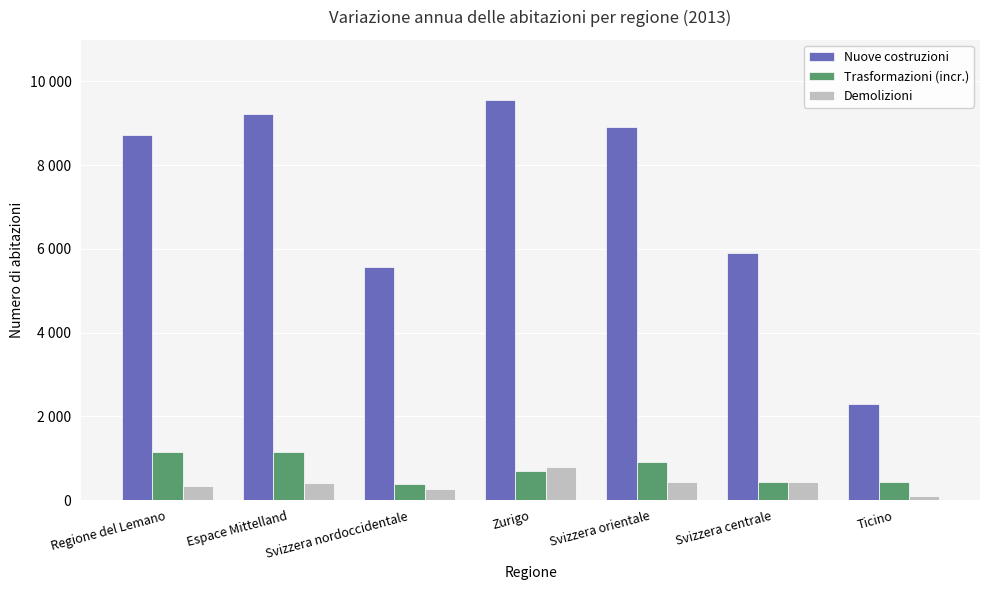

Between Regione del Lemano and Svizzera orientale, which is larger?

Svizzera orientale